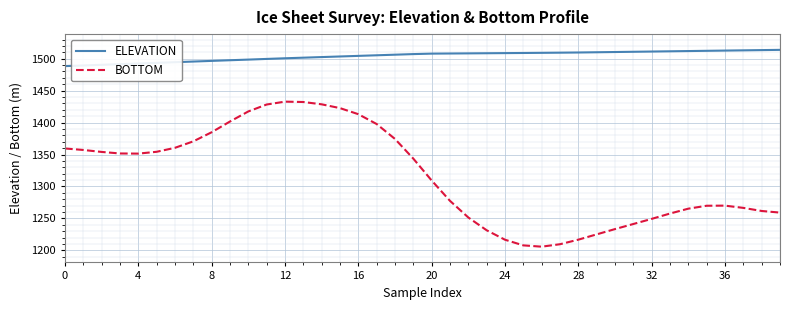

What is the sum of all ELEVATION values?

60169.8